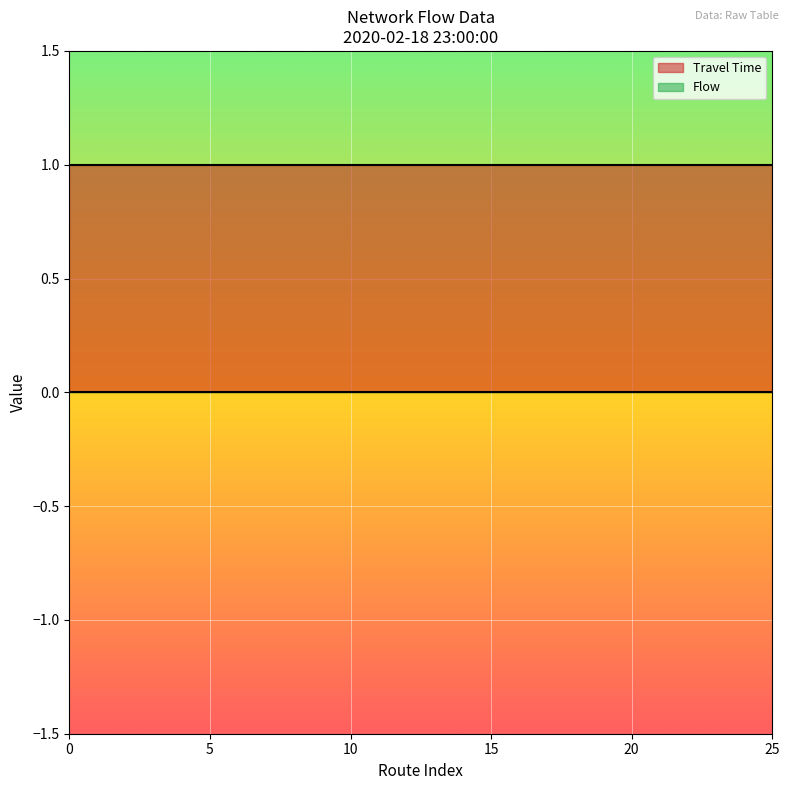

Reading left to right, transcribe all the data shown in this chart.

Travel Time: 0=-1	1=-1	2=-1	3=-1	4=-1	5=-1	6=-1	7=-1	8=-1	9=-1	10=-1	11=-1	12=-1	13=-1	14=-1	15=-1	16=-1	17=-1	18=-1	19=-1	20=-1	21=-1	22=-1	23=-1	24=-1	25=-1
Flow: 0=0	1=0	2=0	3=0	4=0	5=0	6=0	7=0	8=0	9=0	10=0	11=0	12=0	13=0	14=0	15=0	16=0	17=0	18=0	19=0	20=0	21=0	22=0	23=0	24=0	25=0